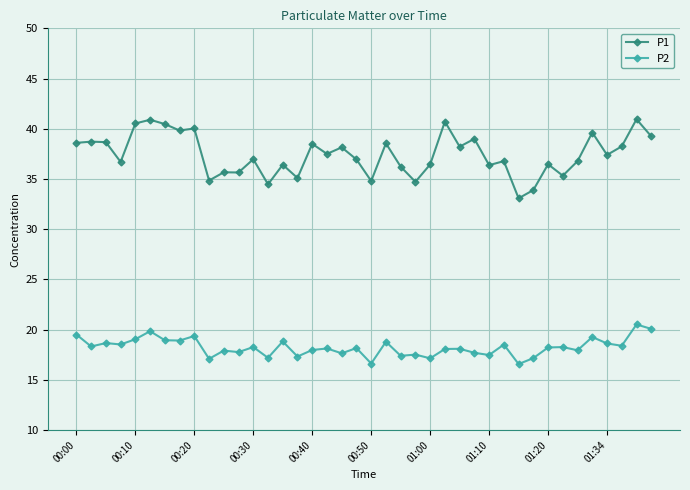

True or false: P2 has more than 0 points higher than both neighbors.

True